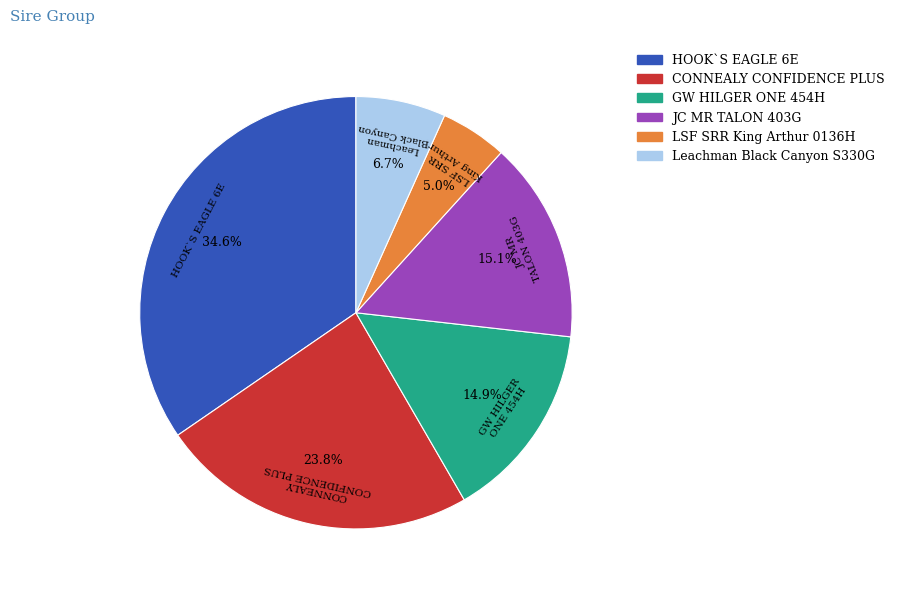

Does any single category account for the majority?

No